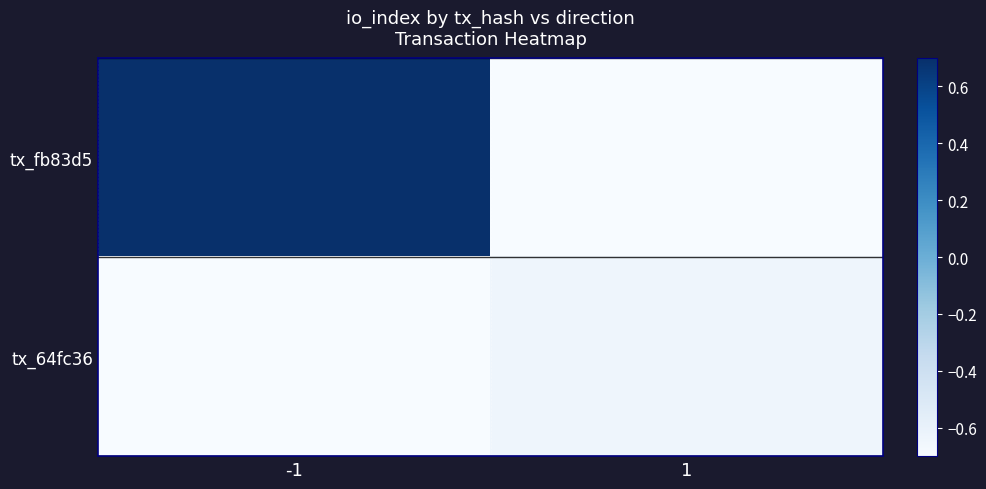

Which label corresponds to the largest value in the chart?

-1